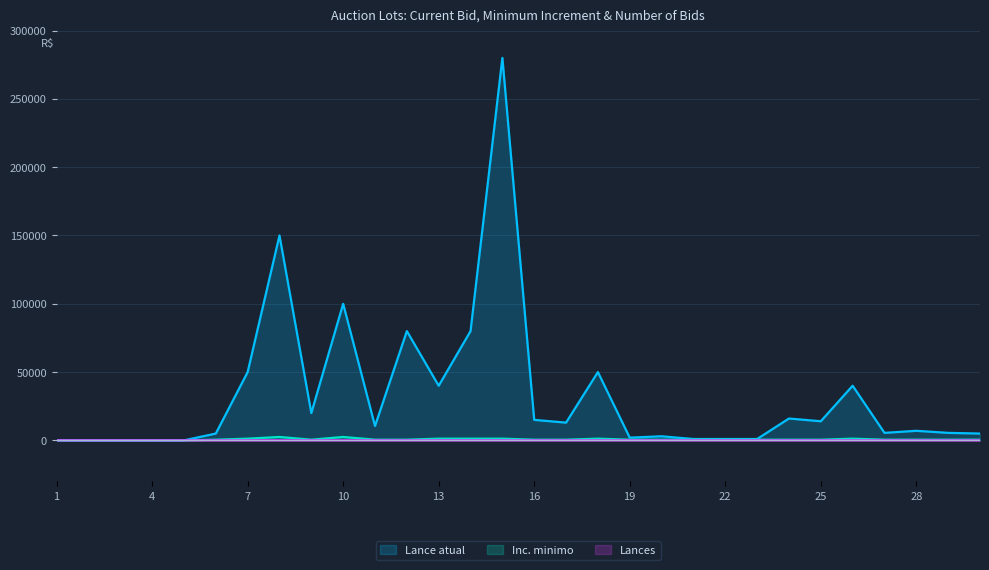

At which label is Inc. minimo closest to 1250?

7